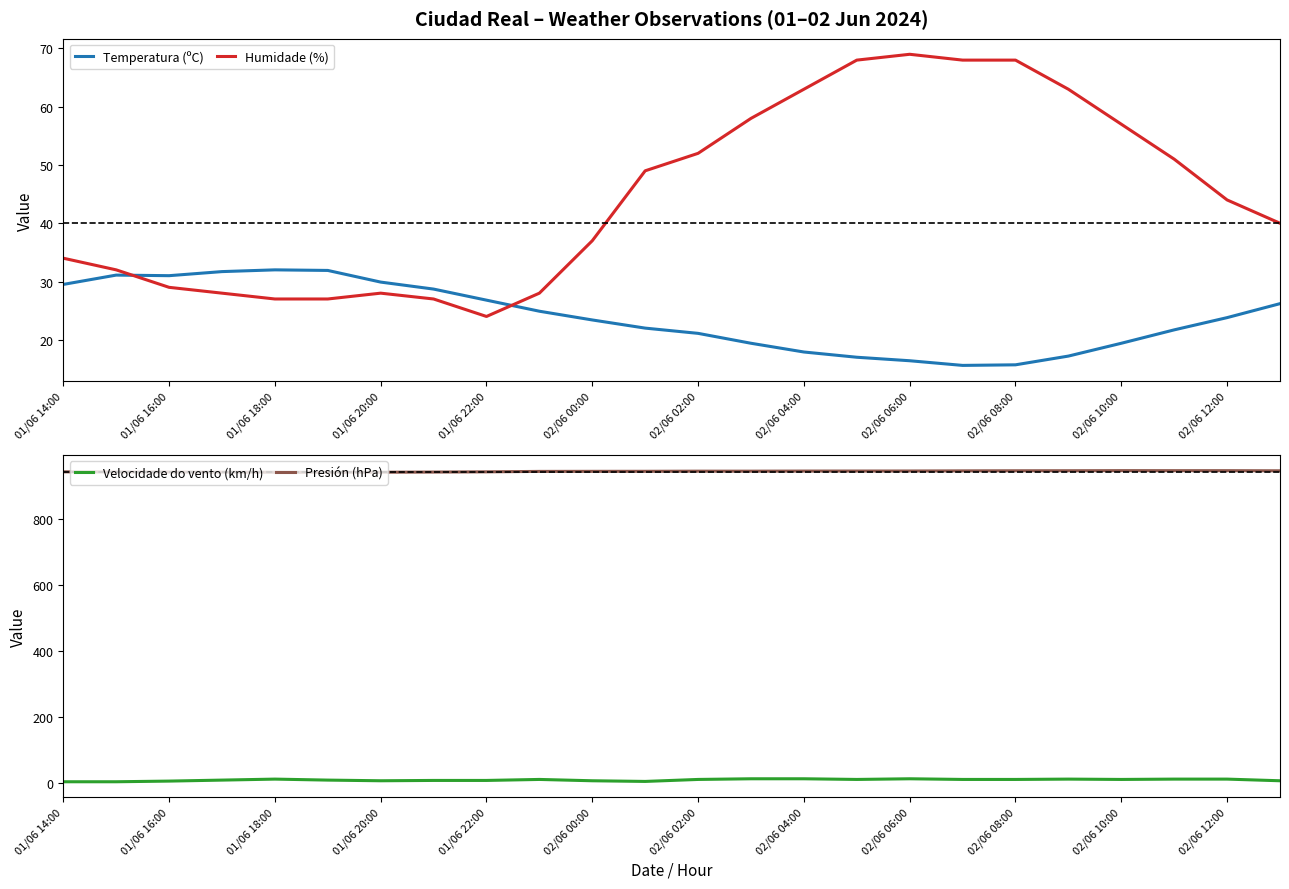

True or false: Presión (hPa) and Velocidade do vento (km/h) cross at least once.

False